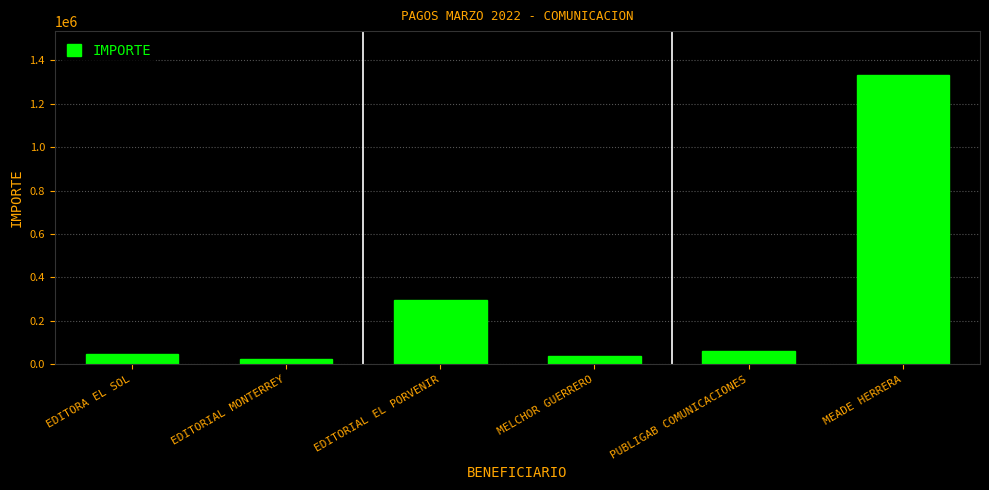

What is the minimum value shown in the chart?

23010.9